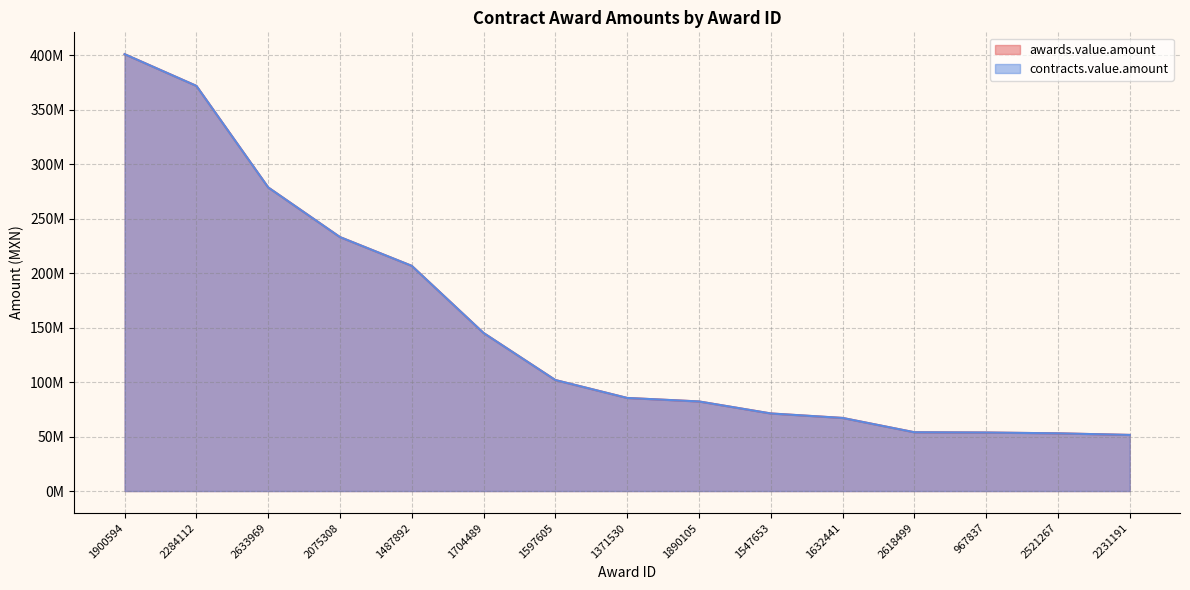

True or false: awards.value.amount has more than 2 interior local peaks.

False